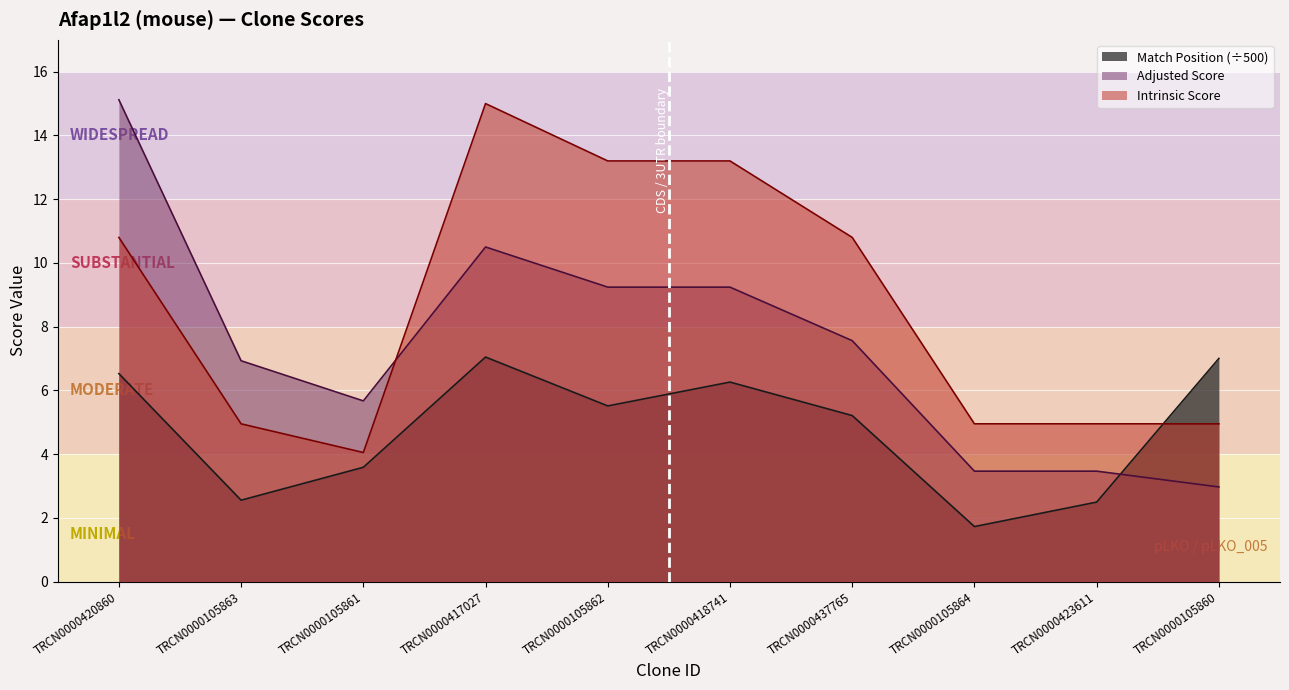

Which series ends up on top after the final intersection of Adjusted Score and Intrinsic Score?

Intrinsic Score